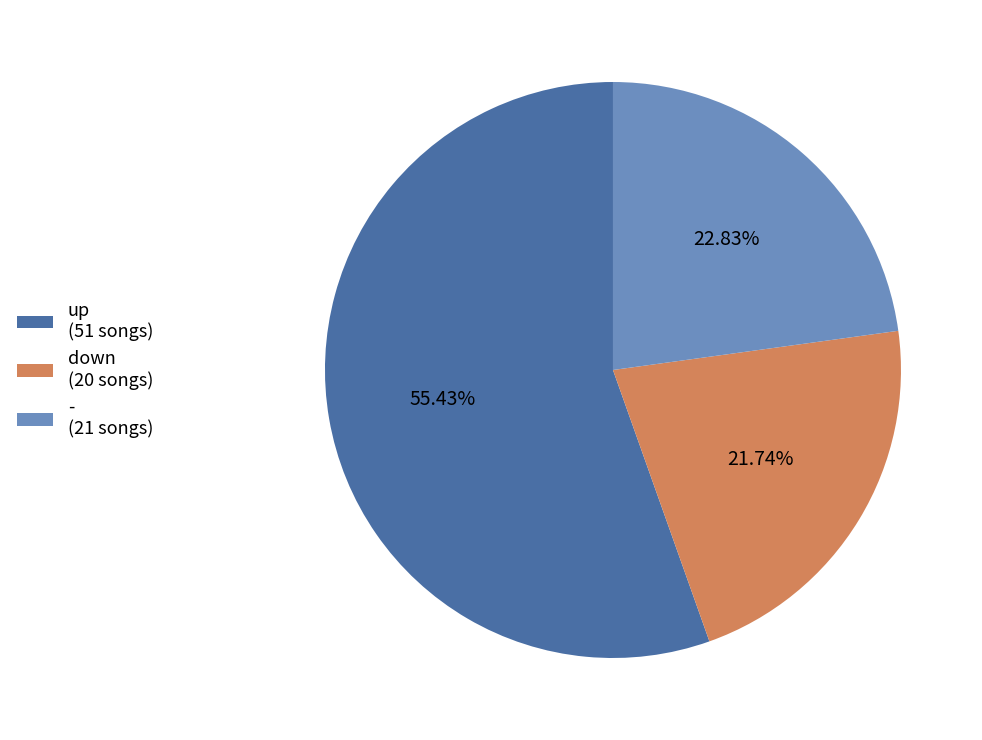

The down slice represents 33% of the pie. True or false?

False